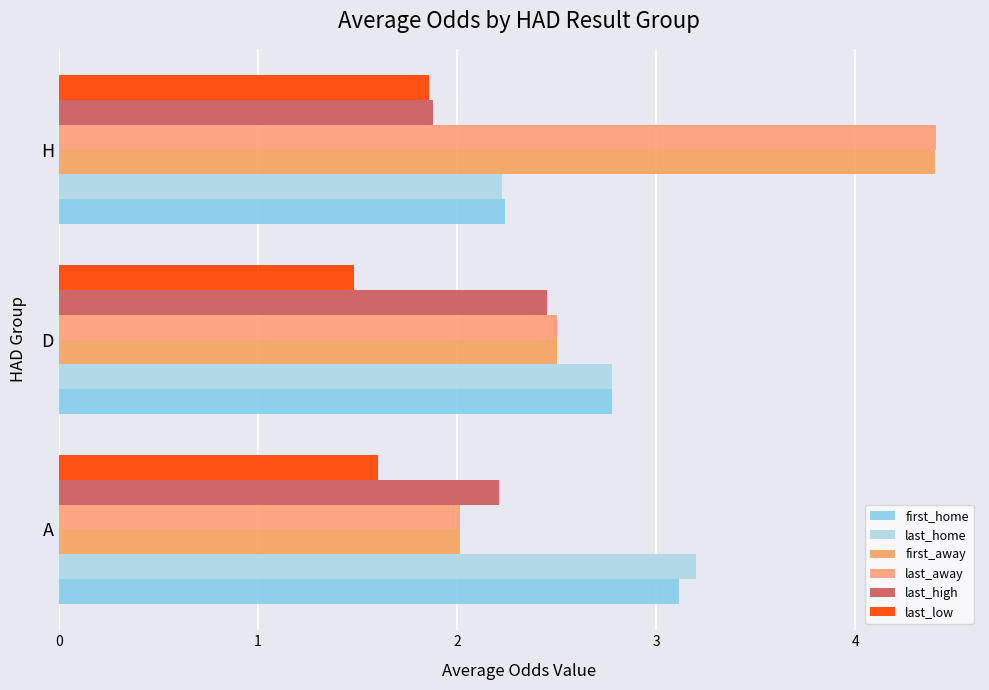

Count the number of categories in the chart.

3